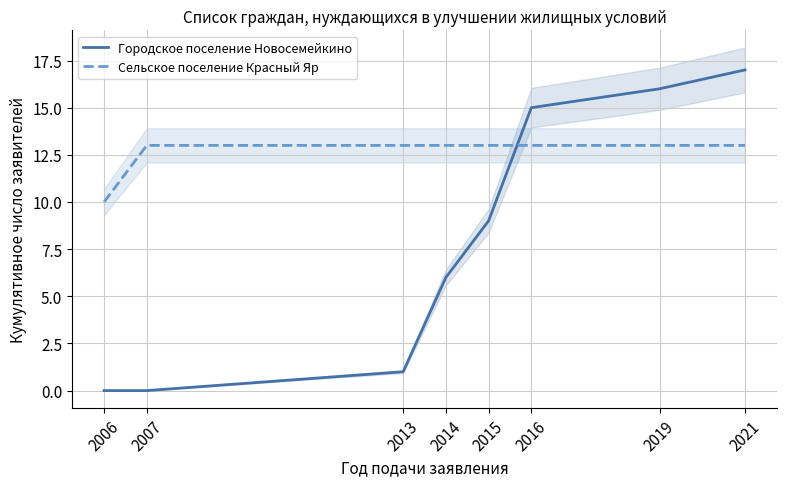

Is this an area chart (filled region under the line)?

No